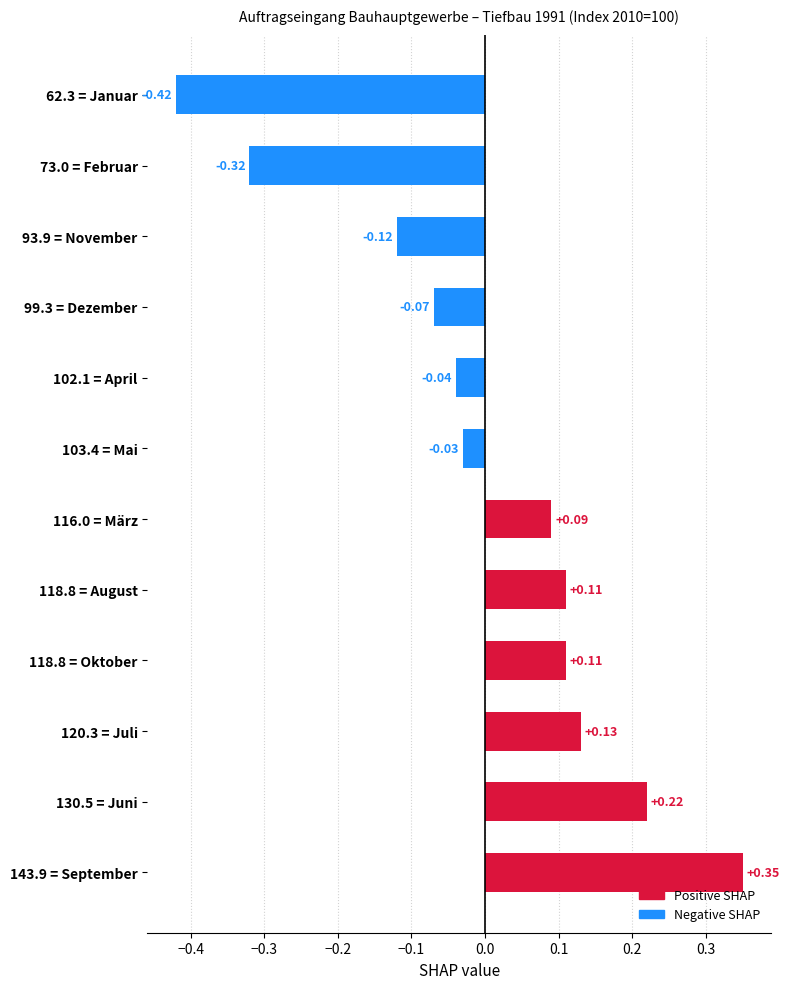

Which label corresponds to the smallest value in the chart?

62.3 = Januar